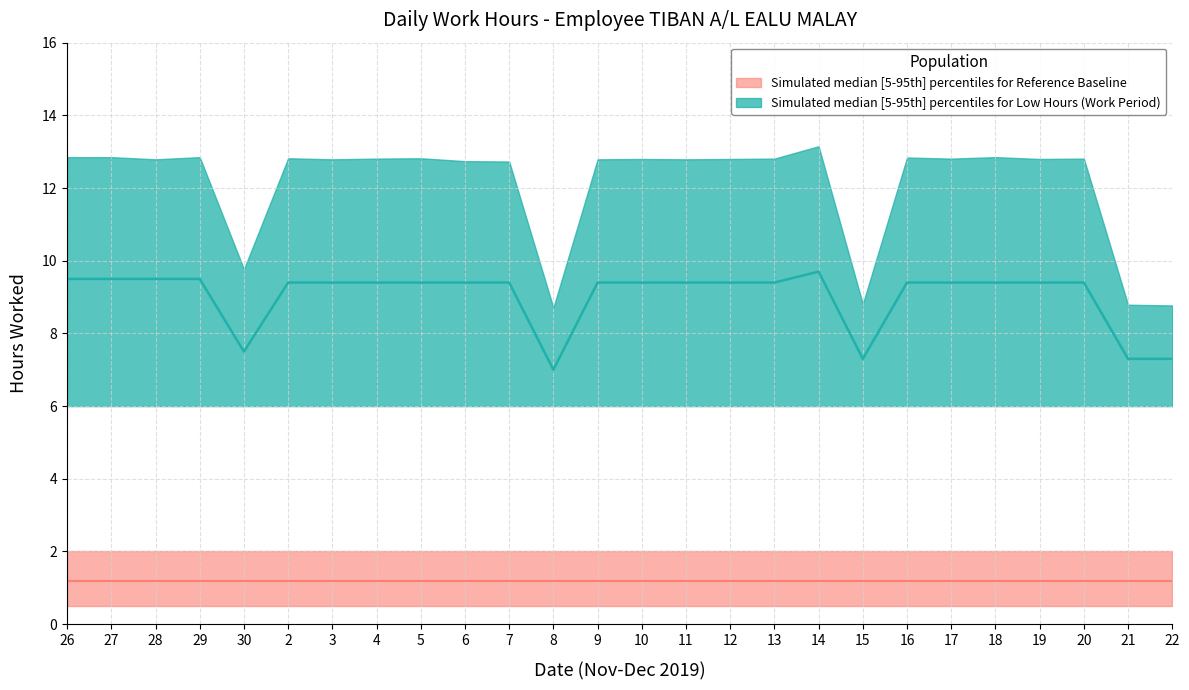

What is the value of the Low_lower point at the 16th from the left?

6.0